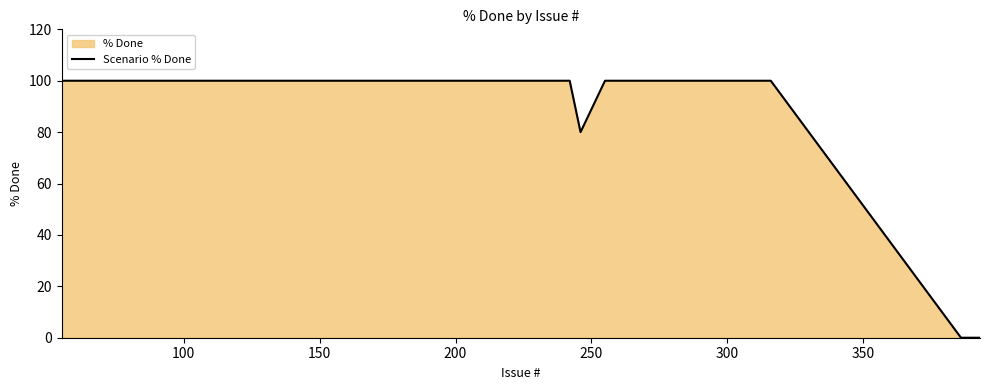

What is the maximum value shown in the chart?

100